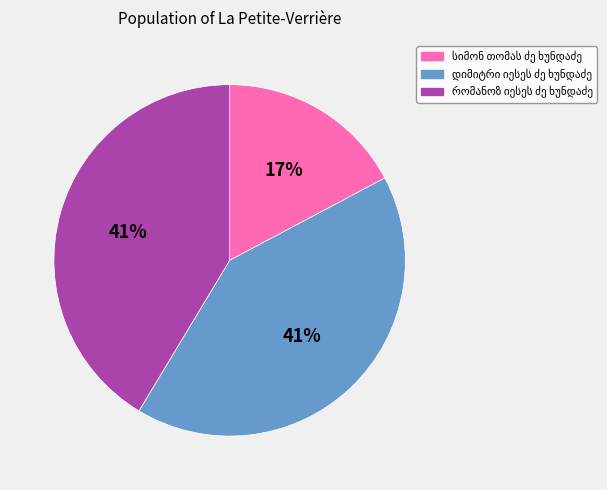

To the nearest percent, what is the difference between the largest and smallest slice percentages?

24%